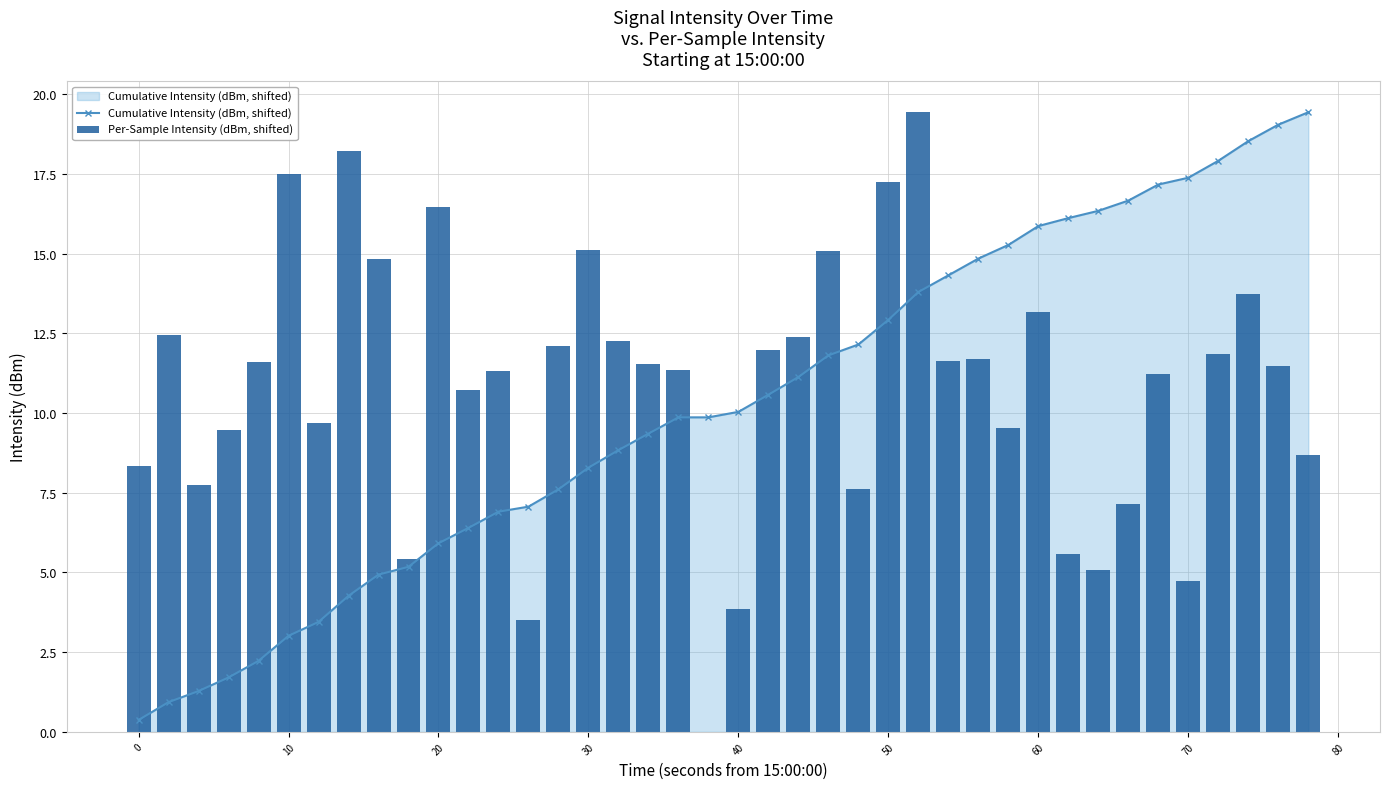

Reading left to right, extract all data points from this chart.

Cumulative Intensity (dBm, shifted): 0.4	0.9	1.3	1.7	2.2	3.0	3.4	4.3	4.9	5.2	5.9	6.4	6.9	7.1	7.6	8.3	8.8	9.4	9.9	9.9	10.0	10.6	11.1	11.8	12.2	12.9	13.8	14.3	14.8	15.3	15.9	16.1	16.3	16.7	17.2	17.4	17.9	18.5	19.0	19.4
Per-Sample Intensity (dBm, shifted): 8.3	12.4	7.8	9.5	11.6	17.5	9.7	18.2	14.8	5.4	16.5	10.7	11.3	3.5	12.1	15.1	12.3	11.5	11.4	0.0	3.8	12.0	12.4	15.1	7.6	17.2	19.4	11.6	11.7	9.5	13.2	5.6	5.1	7.2	11.2	4.7	11.8	13.7	11.5	8.7